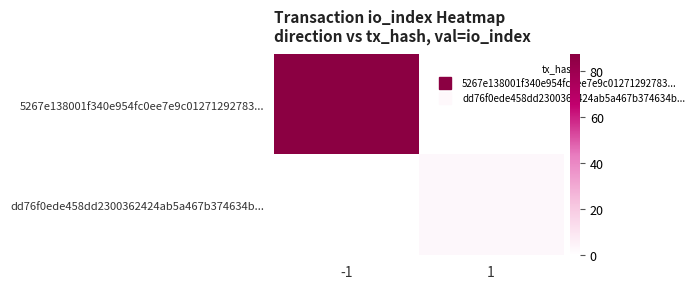

The dd76f0ede458dd2300362424ab5a467b374634b... series shows 3.0 at 1. True or false?

True